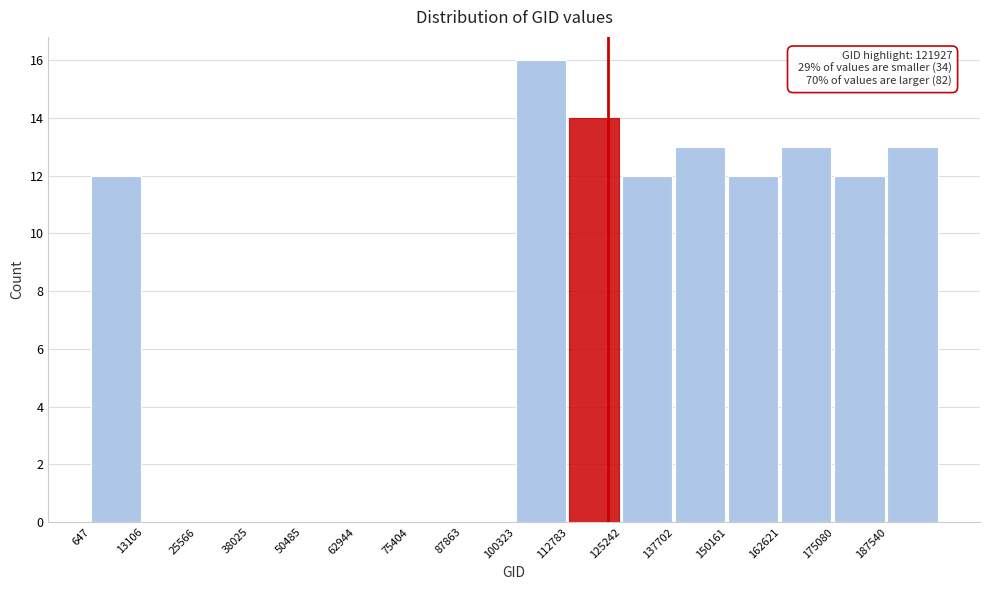

Which range on the x-axis has the tallest bar?

100000 to 112000